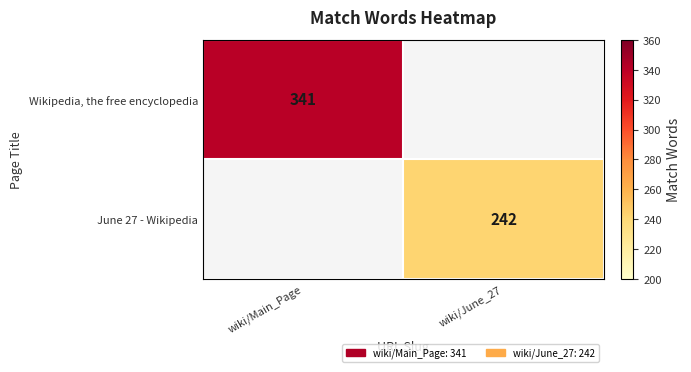

The Wikipedia, the free encyclopedia series shows 487 at wiki/Main_Page. True or false?

False